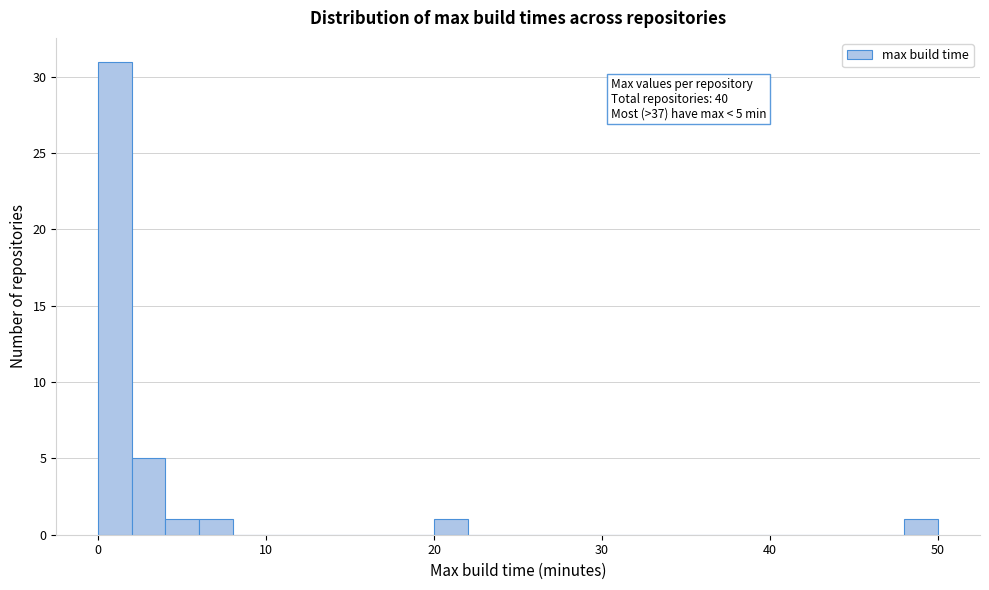

Around what value on the x-axis is the tallest bar? Give the approximate position of its centre, as read against the axis.

1